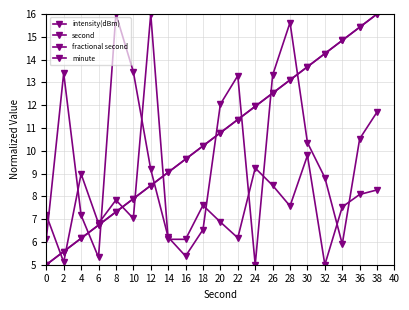

The second series shows 5.0 at 0. True or false?

True